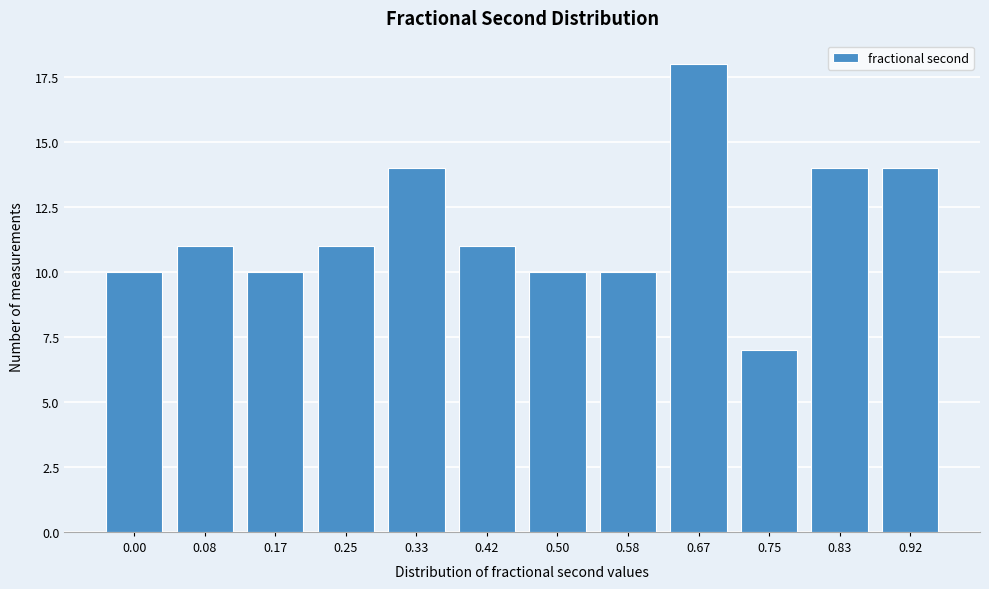

Reading right to left, what are all the values shown in this chart?

0.92=14	0.83=14	0.75=7	0.67=18	0.58=10	0.50=10	0.42=11	0.33=14	0.25=11	0.17=10	0.08=11	0.00=10